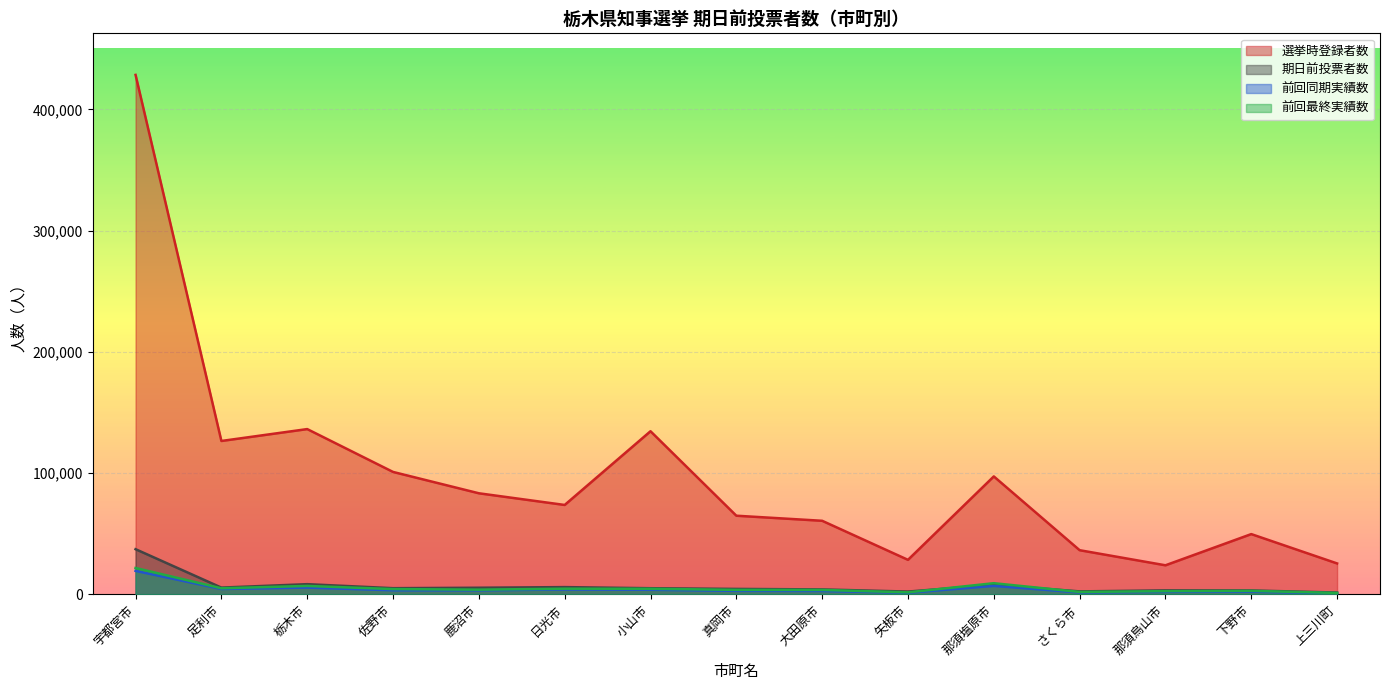

Reading right to left, what are all the values shown in this chart?

選挙時登録者数: 上三川町=25492	下野市=49697	那須烏山市=23960	さくら市=36417	那須塩原市=97284	矢板市=28457	大田原市=60678	真岡市=64863	小山市=134555	日光市=73730	鹿沼市=83370	佐野市=100980	栃木市=136331	足利市=126522	宇都宮市=428537
期日前投票者数: 上三川町=1474	下野市=3210	那須烏山市=3261	さくら市=2433	那須塩原市=7836	矢板市=2286	大田原市=4058	真岡市=4475	小山市=5049	日光市=5966	鹿沼市=5446	佐野市=5075	栃木市=8389	足利市=5549	宇都宮市=37242
前回同期実績数: 上三川町=876	下野市=2198	那須烏山市=2039	さくら市=1554	那須塩原市=6967	矢板市=1301	大田原市=2769	真岡市=2873	小山市=3771	日光市=3986	鹿沼市=3281	佐野市=3341	栃木市=5575	足利市=4421	宇都宮市=19350
前回最終実績数: 上三川町=1163	下野市=2871	那須烏山市=2627	さくら市=1977	那須塩原市=9186	矢板市=1654	大田原市=3645	真岡市=3694	小山市=4574	日光市=4654	鹿沼市=3862	佐野市=4344	栃木市=6938	足利市=4993	宇都宮市=21740